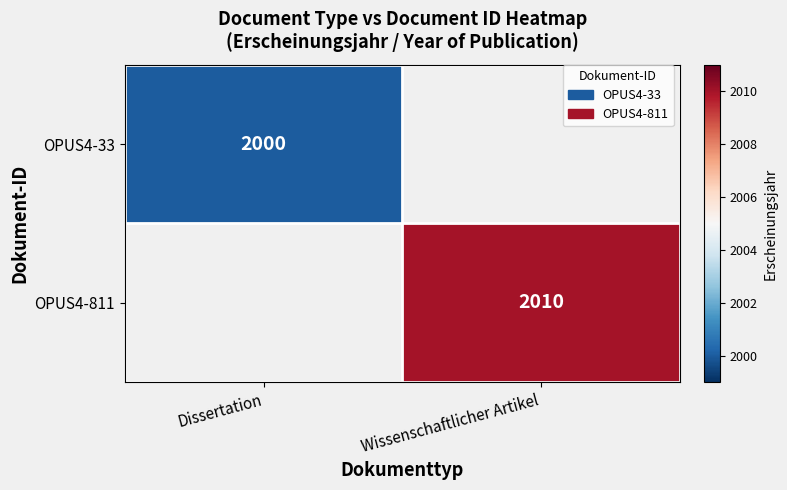

What is the minimum value for OPUS4-33?

2000.0